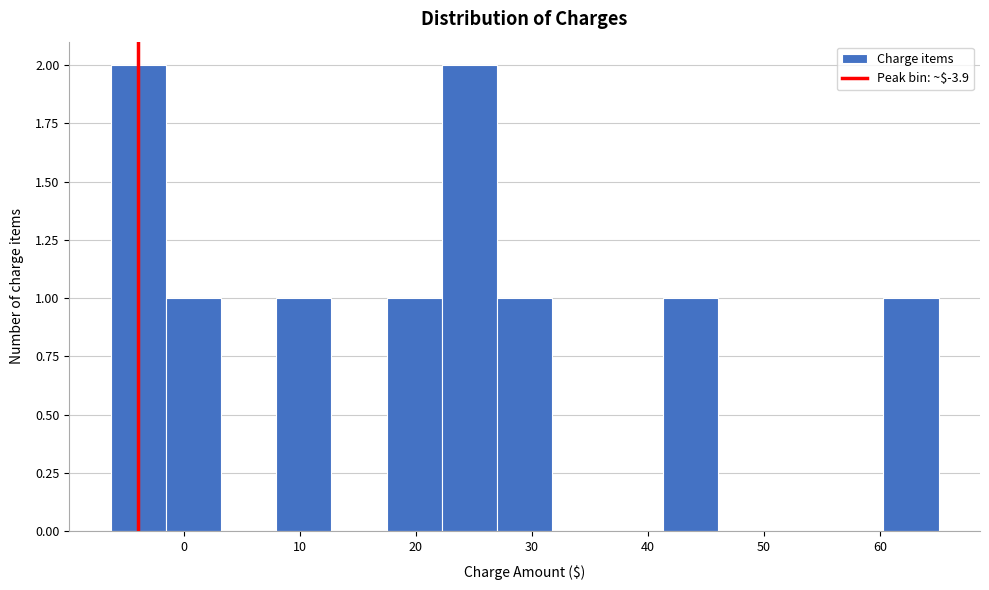

What is the height of the bar covering 27 to 32 on the x-axis? Neither the bar edges nor the heights are printed on the chart, so give them approximately, as read against the axes.

1